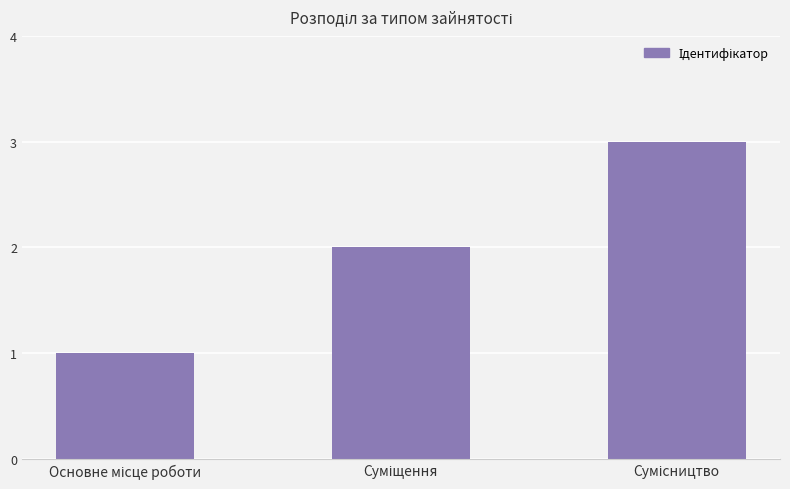

What is the sum of all values?

6